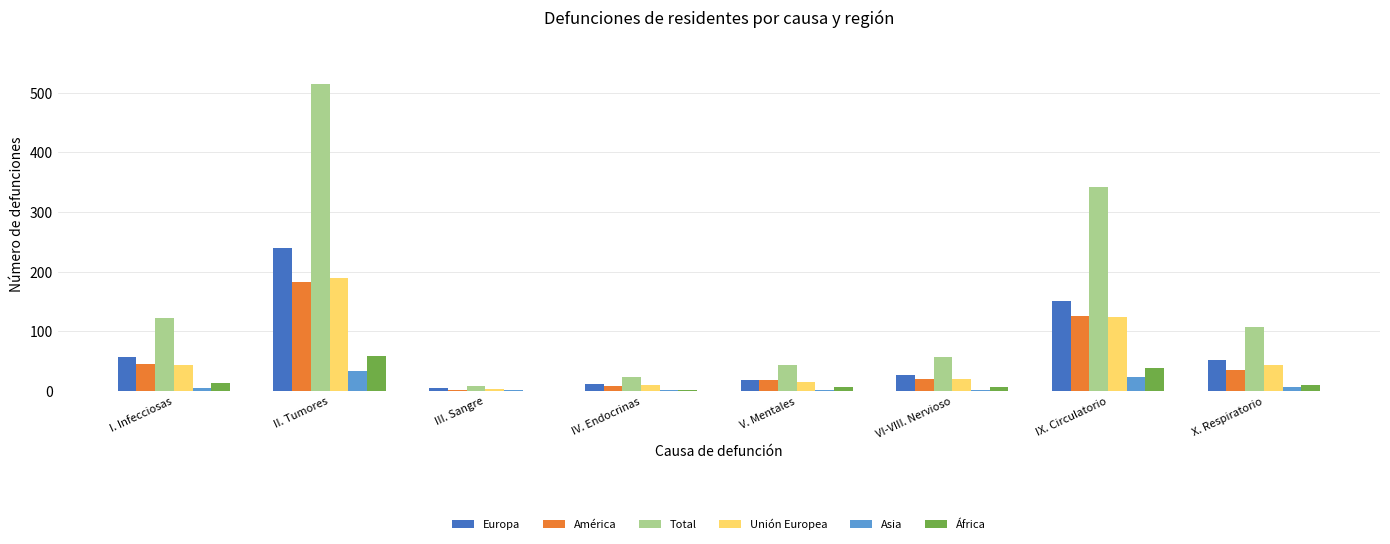

What is the sum of all Europa values?

562